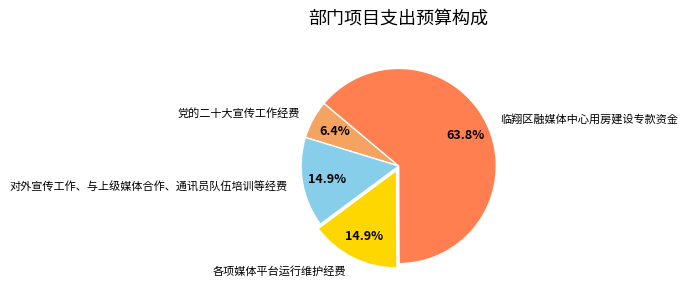

What is the smallest slice in the pie chart?

党的二十大宣传工作经费